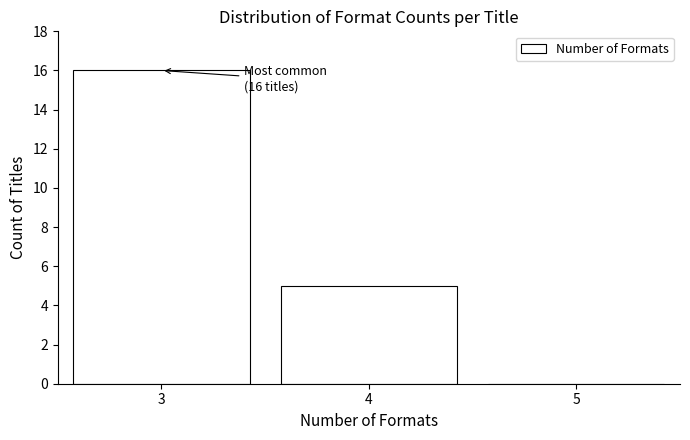

Over which range of the x-axis is the bar tallest?

2.5 to 3.5